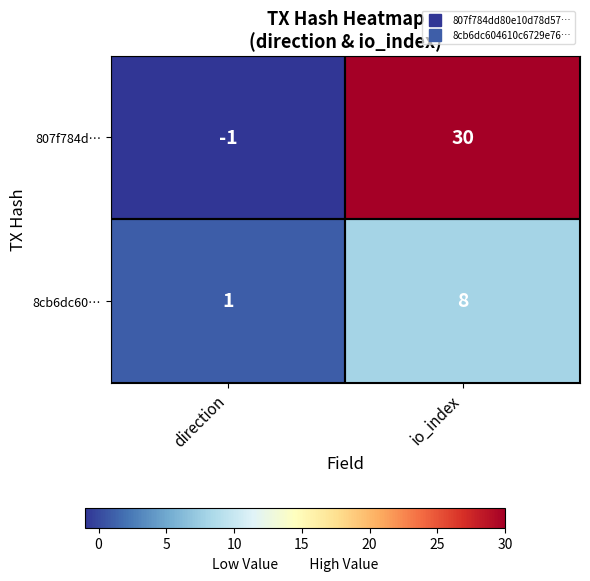

Between direction and io_index, which series saw the biggest shift?

807f784d…